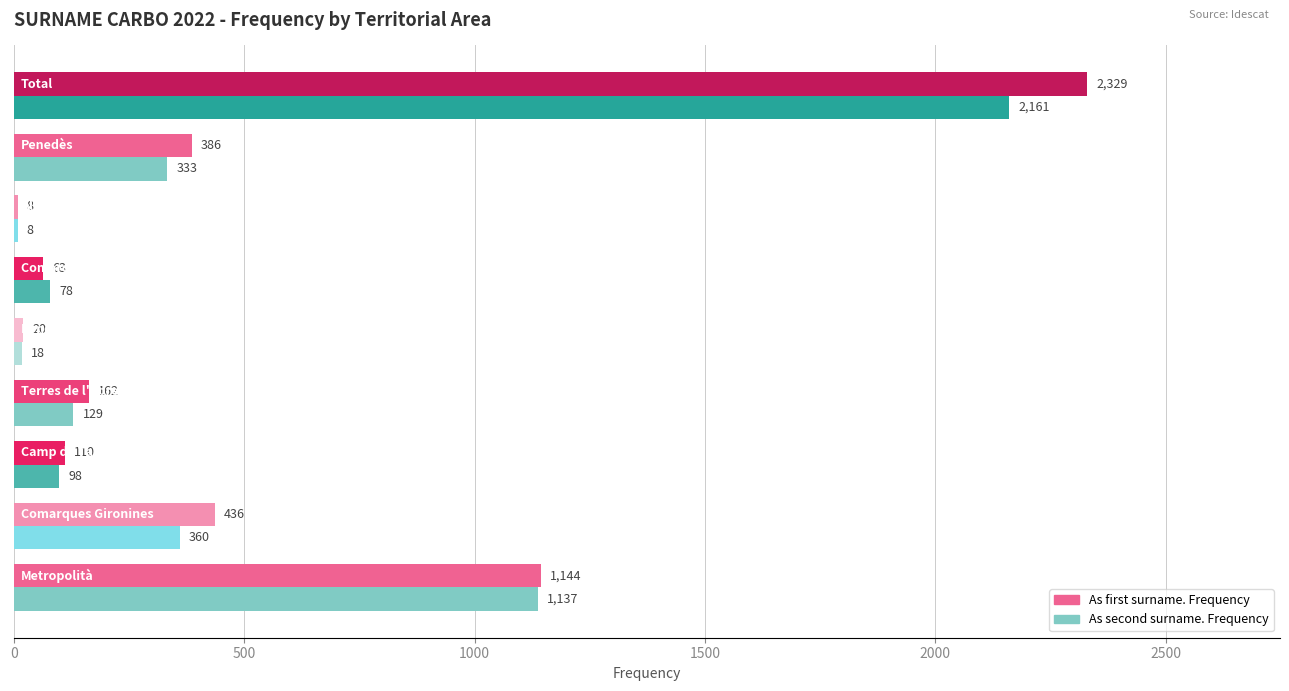

Which series has the largest total across all categories?

As first surname. Frequency